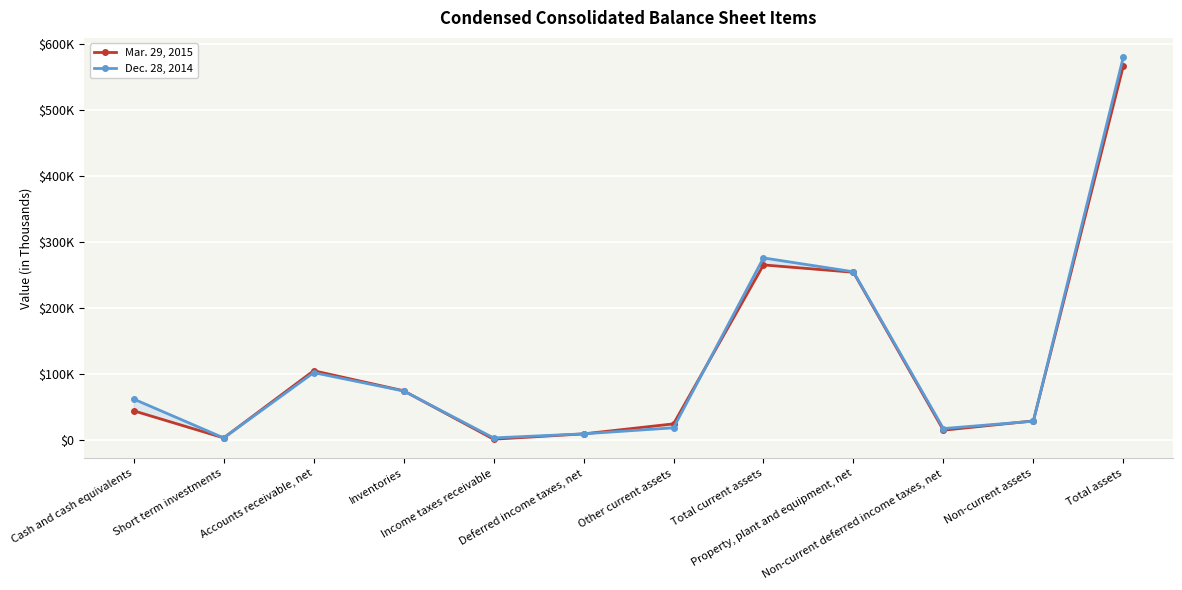

Which series ends up on top after the final intersection of Dec. 28, 2014 and Mar. 29, 2015?

Dec. 28, 2014